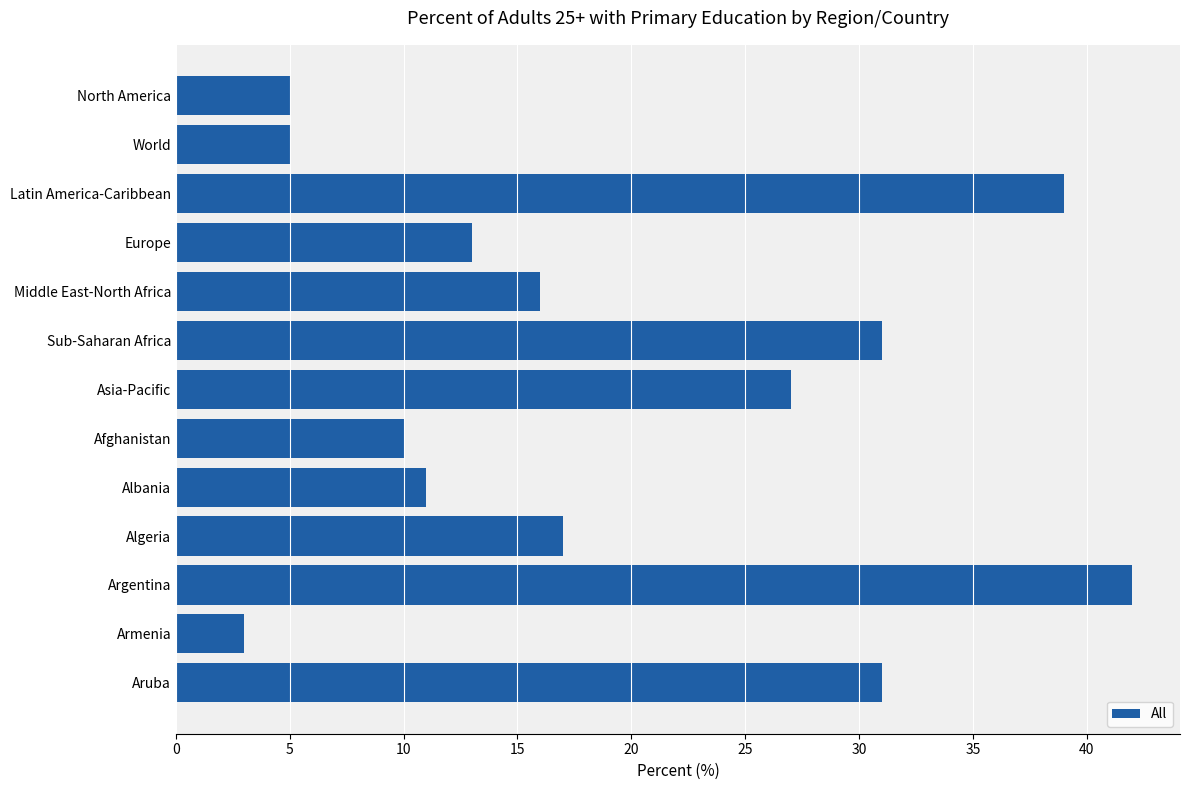

How many data points are less than 16?

6